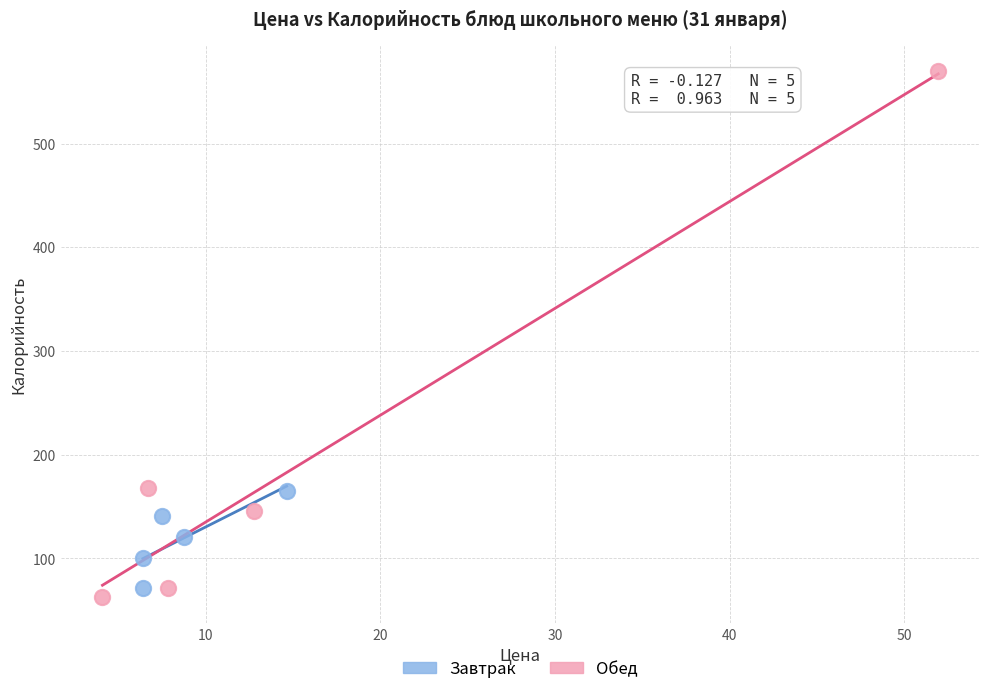

Which series has the widest spread of Y values?

Обед